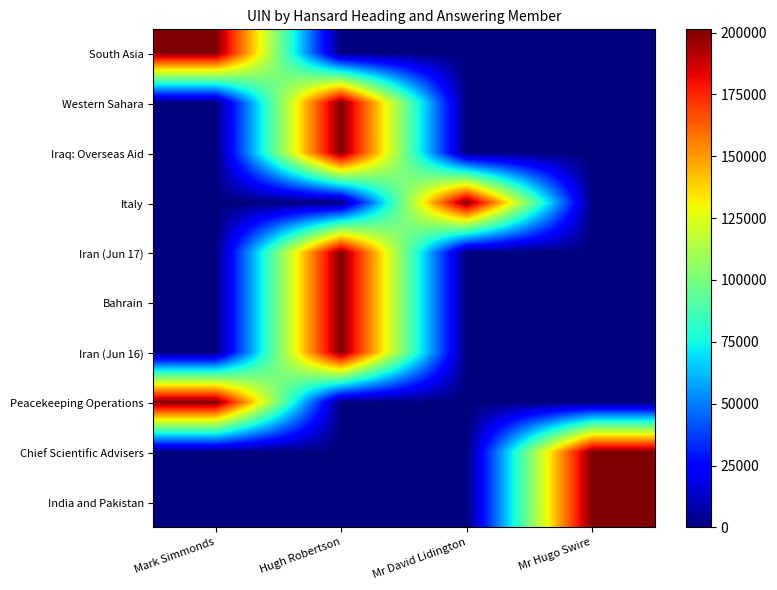

Reading right to left, what are all the values shown in this chart?

South Asia: Mr Hugo Swire=0	Mr David Lidington=0	Hugh Robertson=0	Mark Simmonds=201188
Western Sahara: Mr Hugo Swire=0	Mr David Lidington=0	Hugh Robertson=201314	Mark Simmonds=0
Iraq: Overseas Aid: Mr Hugo Swire=0	Mr David Lidington=0	Hugh Robertson=200992	Mark Simmonds=0
Italy: Mr Hugo Swire=0	Mr David Lidington=201003	Hugh Robertson=0	Mark Simmonds=0
Iran (Jun 17): Mr Hugo Swire=0	Mr David Lidington=0	Hugh Robertson=200641	Mark Simmonds=0
Bahrain: Mr Hugo Swire=0	Mr David Lidington=0	Hugh Robertson=200652	Mark Simmonds=0
Iran (Jun 16): Mr Hugo Swire=0	Mr David Lidington=0	Hugh Robertson=200881	Mark Simmonds=0
Peacekeeping Operations: Mr Hugo Swire=0	Mr David Lidington=0	Hugh Robertson=0	Mark Simmonds=200874
Chief Scientific Advisers: Mr Hugo Swire=200788	Mr David Lidington=0	Hugh Robertson=0	Mark Simmonds=0
India and Pakistan: Mr Hugo Swire=200751	Mr David Lidington=0	Hugh Robertson=0	Mark Simmonds=0